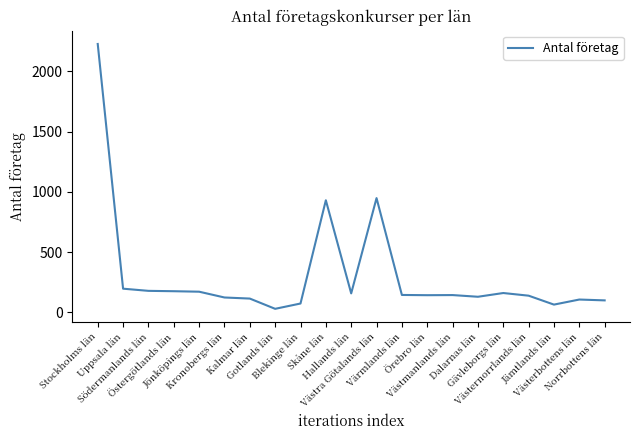

What is the greatest value displayed?

2226